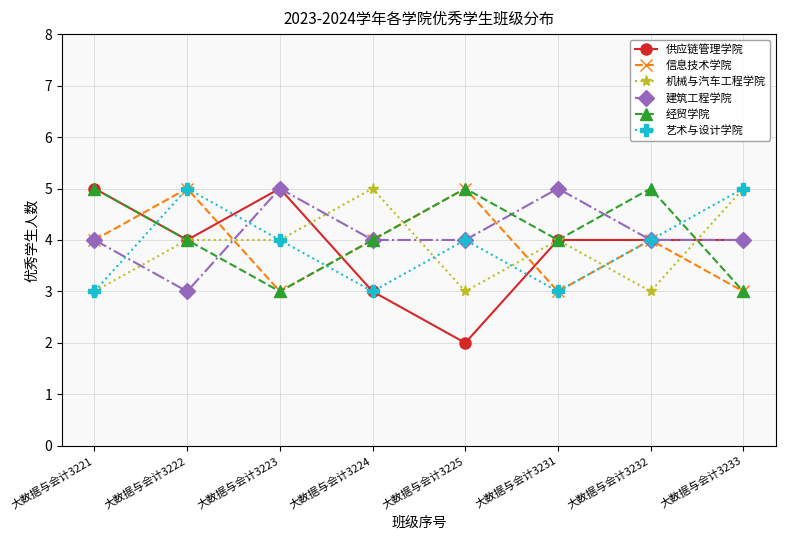

At how many categories does at least one series exceed 4?

8